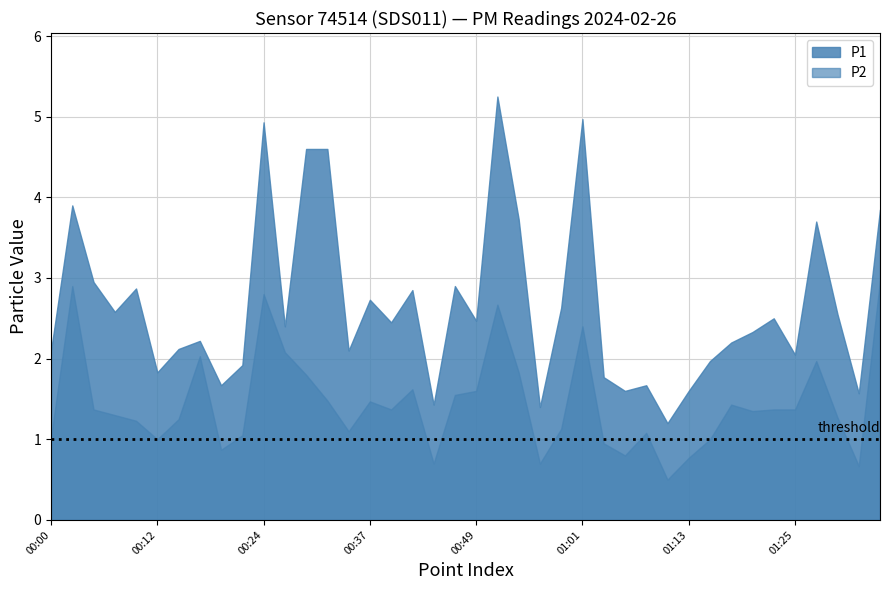

Where does the P1 series first go above 2?

00:00